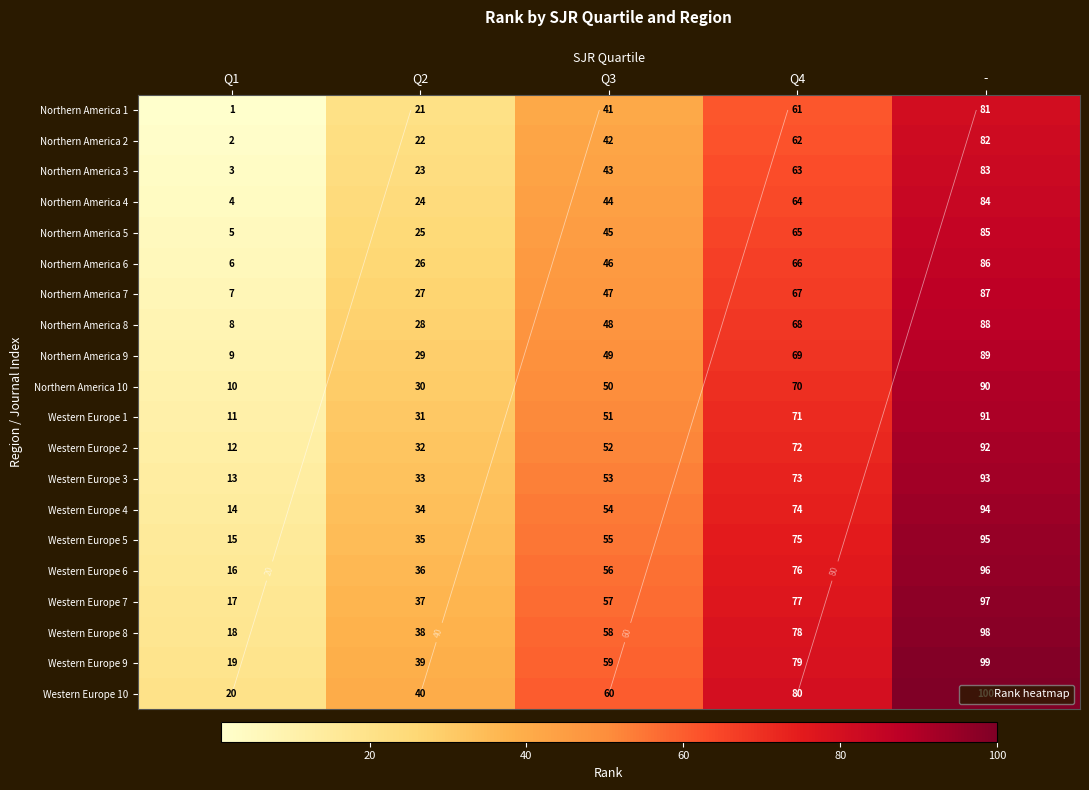

What is the lowest value of the Northern America 2 series?

2